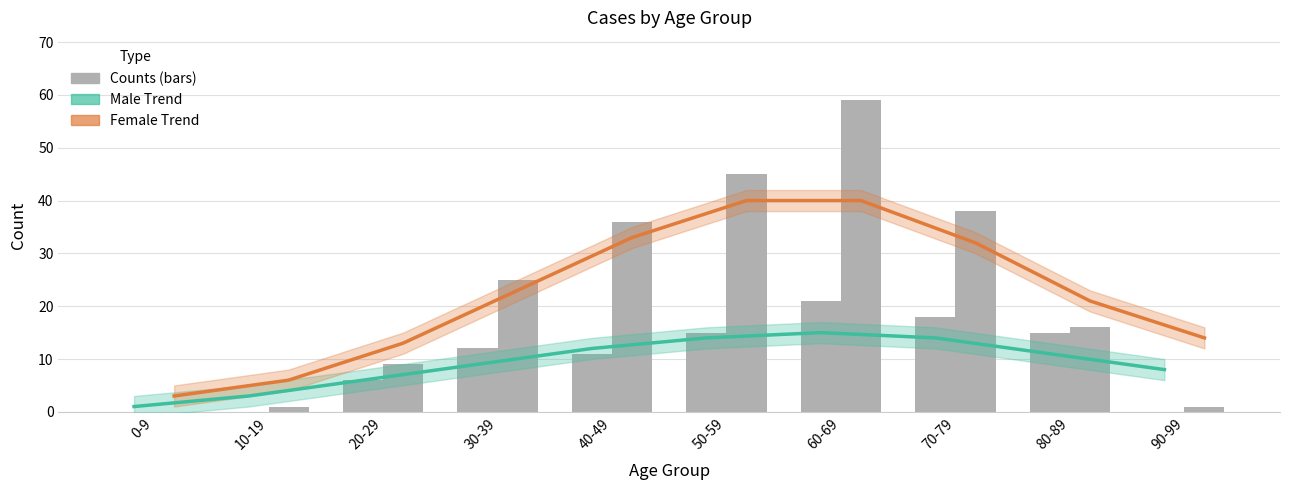

How many categories are shown in the chart?

10